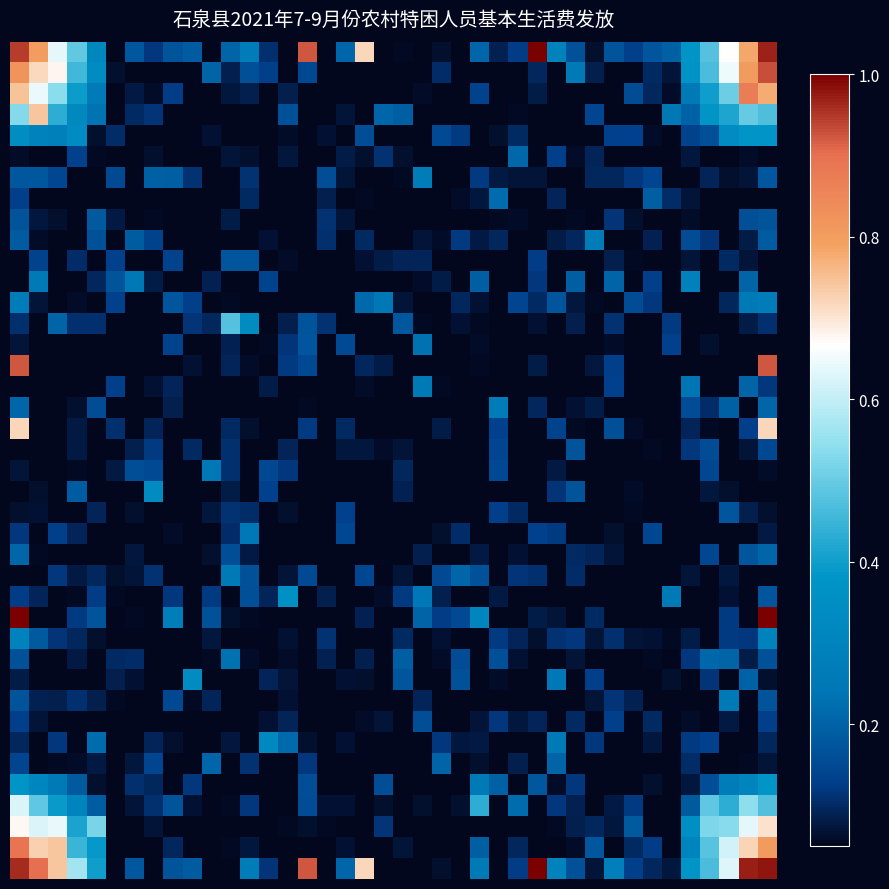

At which category does the chart reach its peak across all series?

27